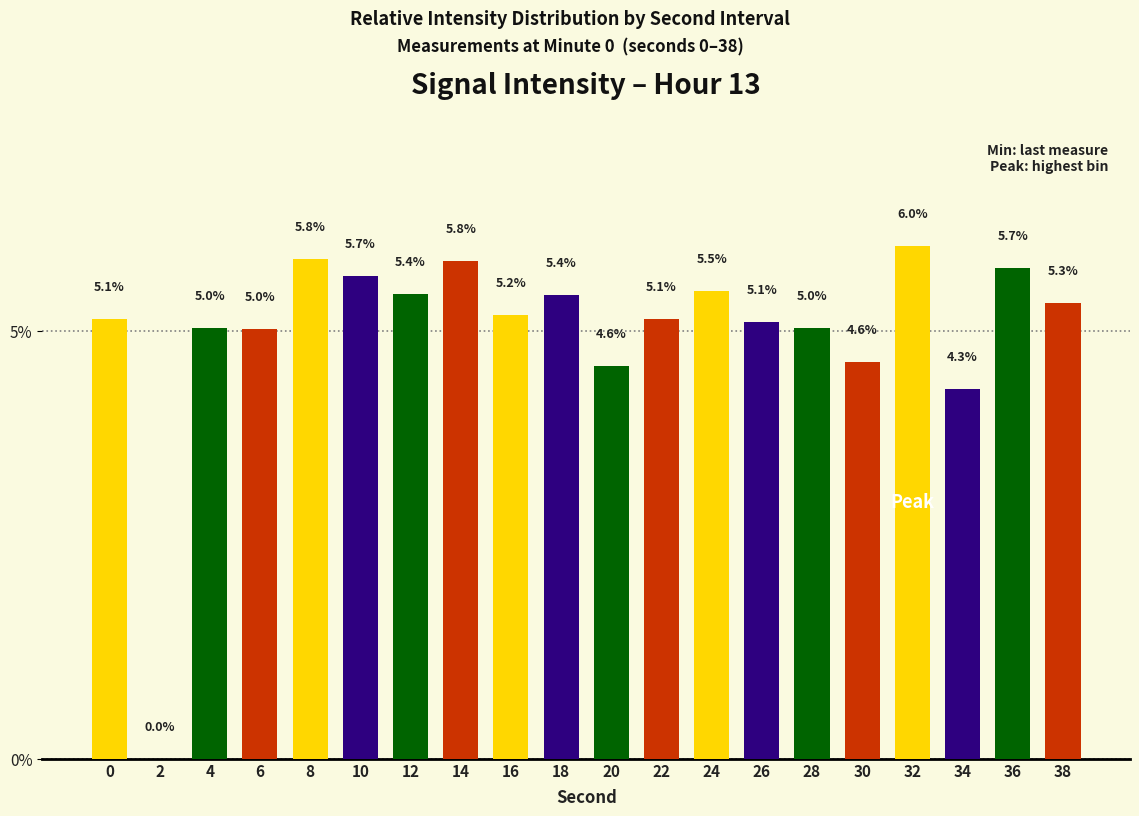

Which category has the highest value across all series?

32